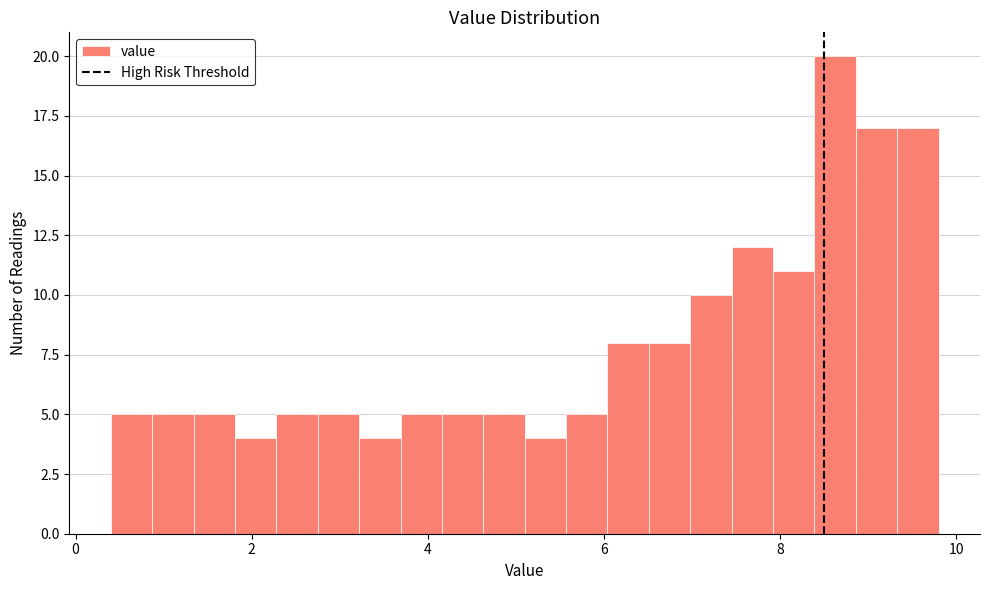

Read against the x-axis, roughly where is the centre of the tallest bar?

8.6